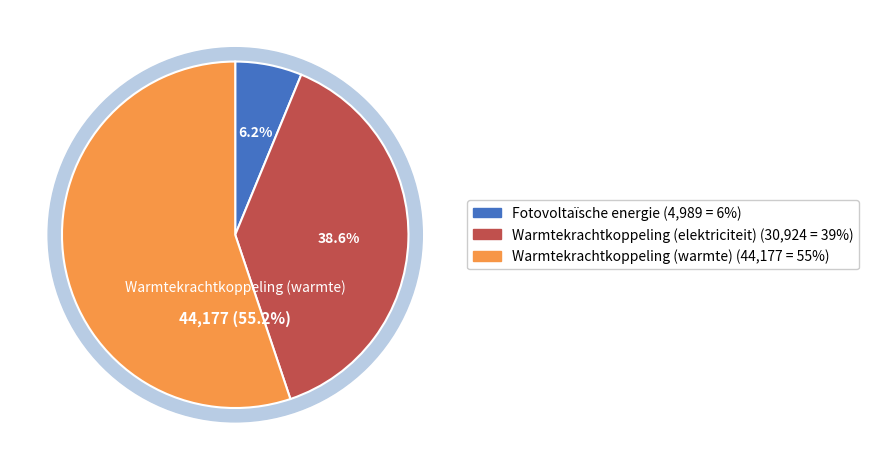

To the nearest percent, what is the difference between the largest and smallest slice percentages?

49%